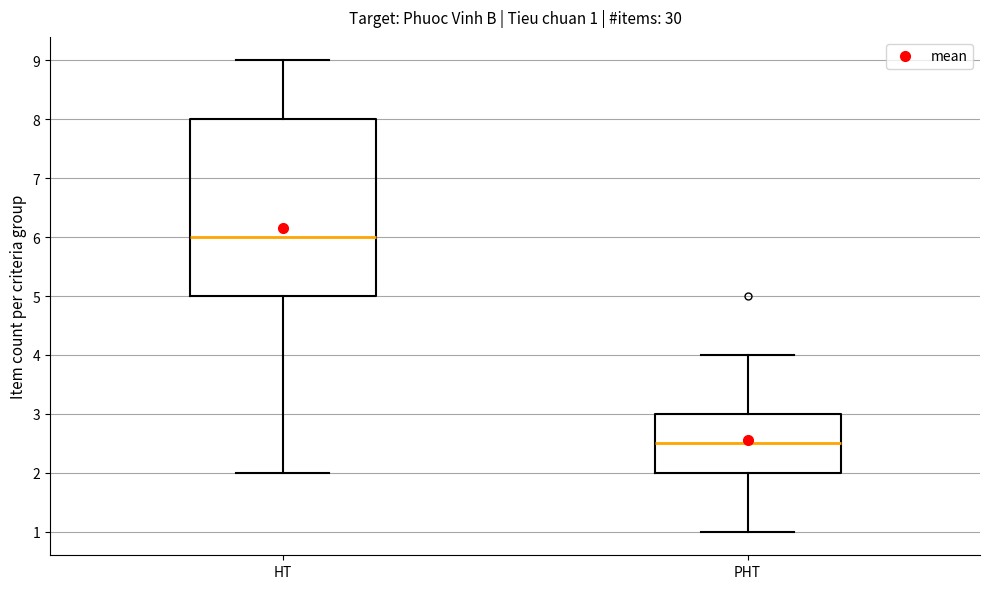

Which box has the highest median line?

HT